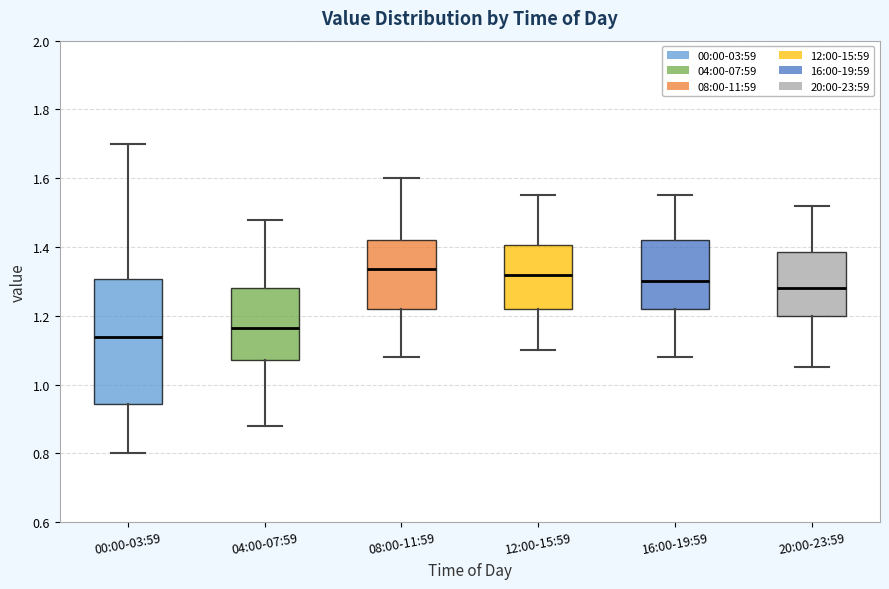

Comparing the boxes themselves (not the whiskers), which one is the tallest?

00:00-03:59